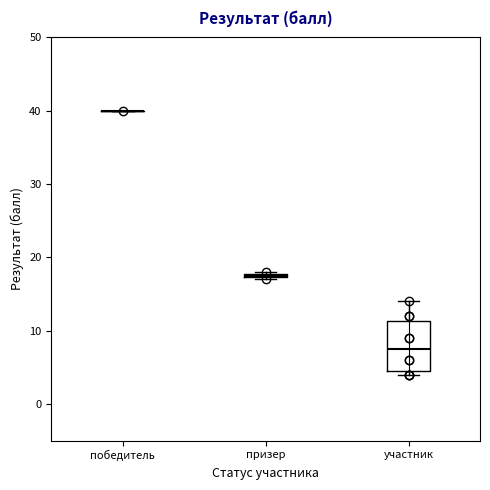

Comparing the boxes themselves (not the whiskers), which one is the tallest?

участник